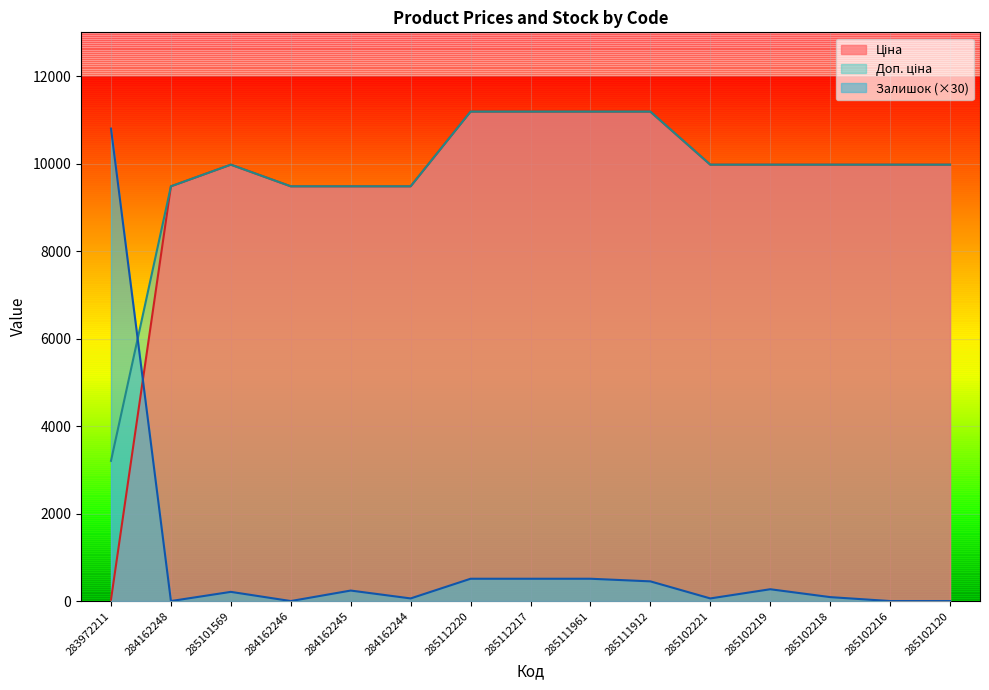

What is the sum of all Ціна values?

142554.9